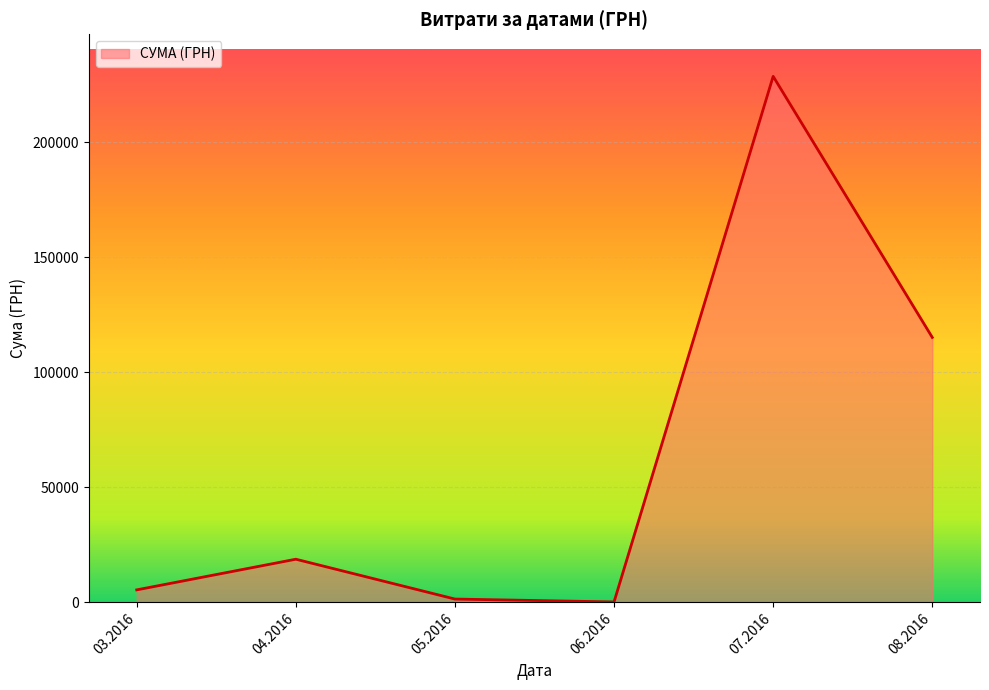

What is the difference between the maximum and second lowest values?

227196.6